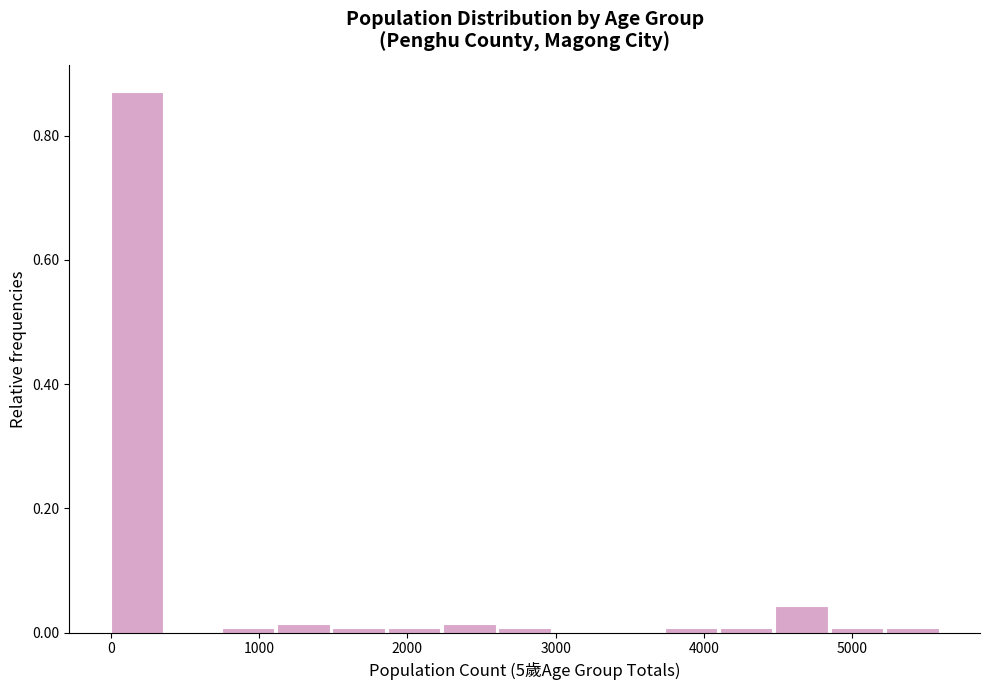

Read against the x-axis, roughly where is the centre of the tallest bar?

200